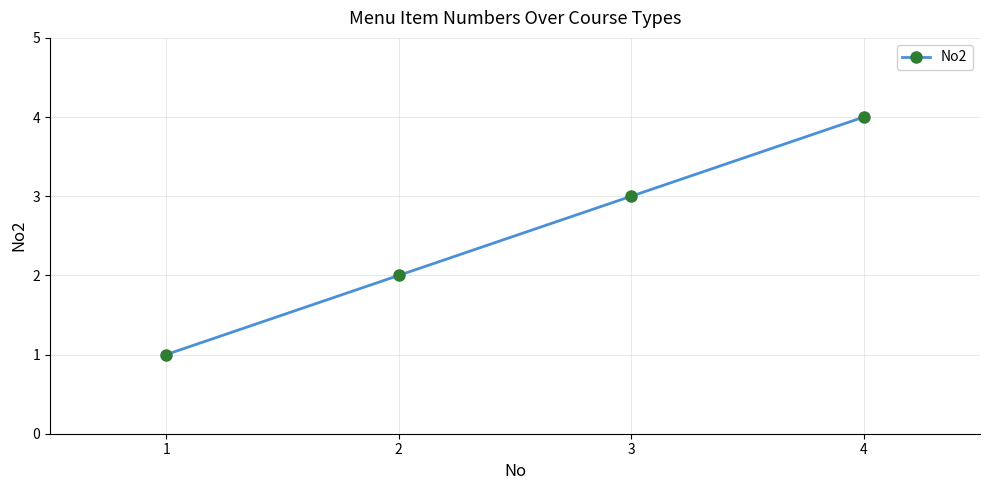

At which category does the chart reach its minimum across all series?

1